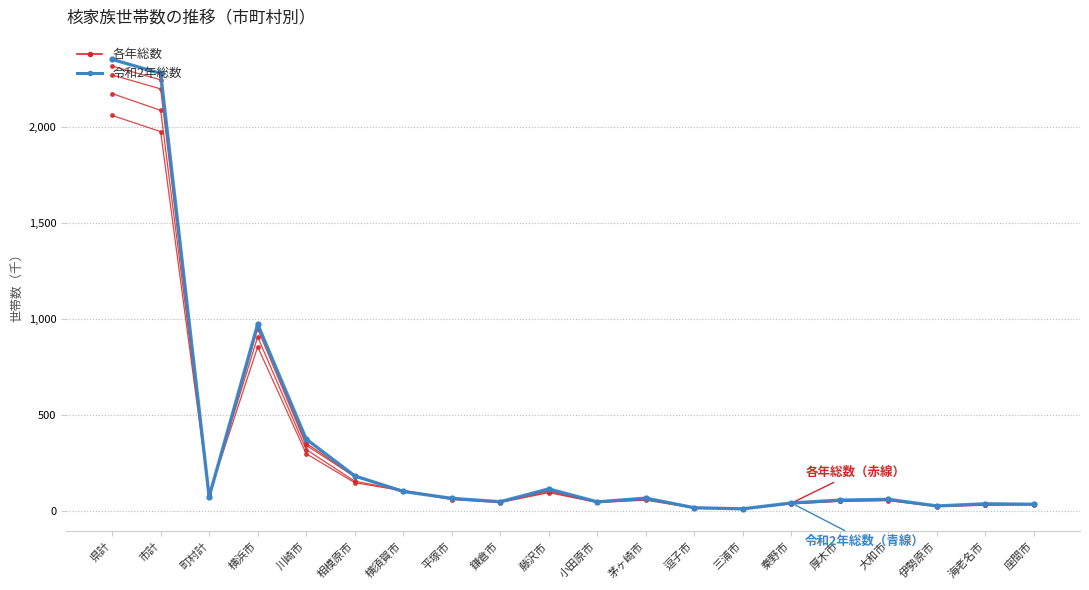

Between 相模原市 and 町村計, which is larger?

相模原市